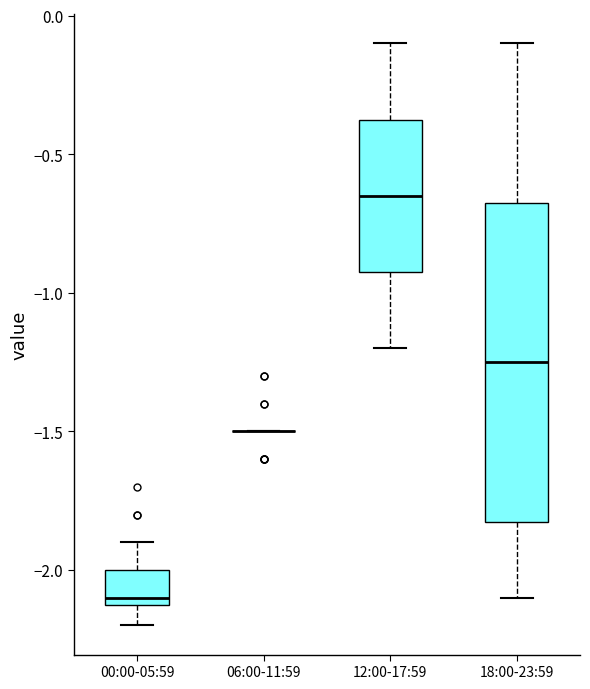

Reading left to right, read every box against the y-axis: the position of its median line, the range the box covers, and the ends of its whiskers. The values are not printed on the chart, so give them approximately, as read against the axis.

00:00-05:59: median -2.10 (just above the box's lower edge), box -2.10 to -2.00, whiskers -2.20 to -1.90
06:00-11:59: box collapsed to a line at -1.50, whiskers -1.50 to -1.50
12:00-17:59: median -0.65, box -0.90 to -0.35, whiskers -1.20 to -0.10
18:00-23:59: median -1.25, box -1.80 to -0.65, whiskers -2.10 to -0.10